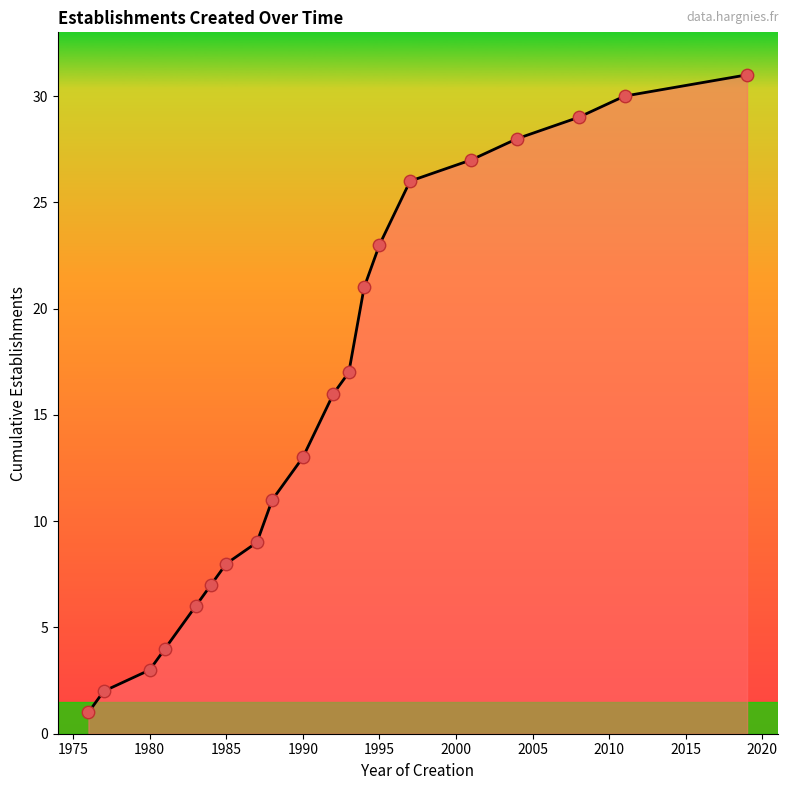

What is the difference between the maximum and minimum values?

30